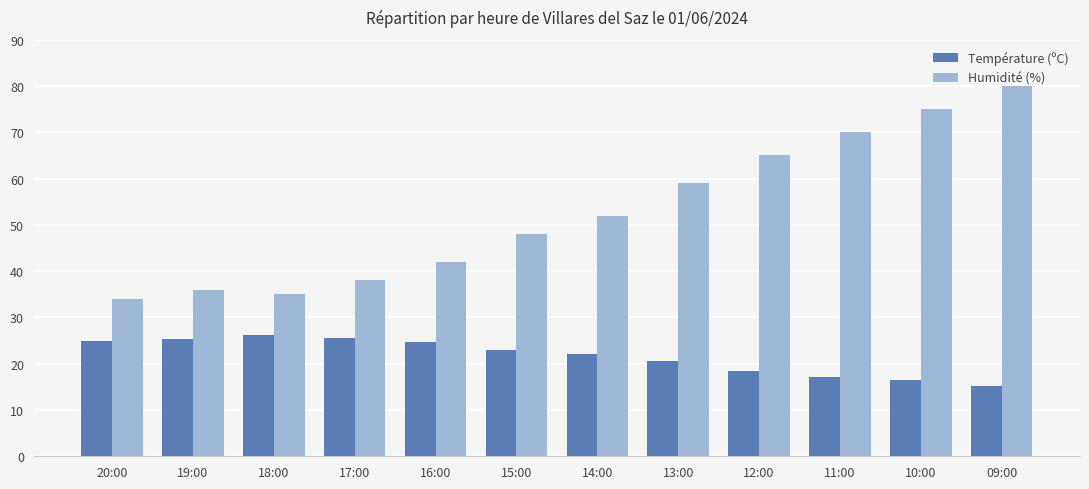

What is the highest value of the Humidité (%) series?

80.0